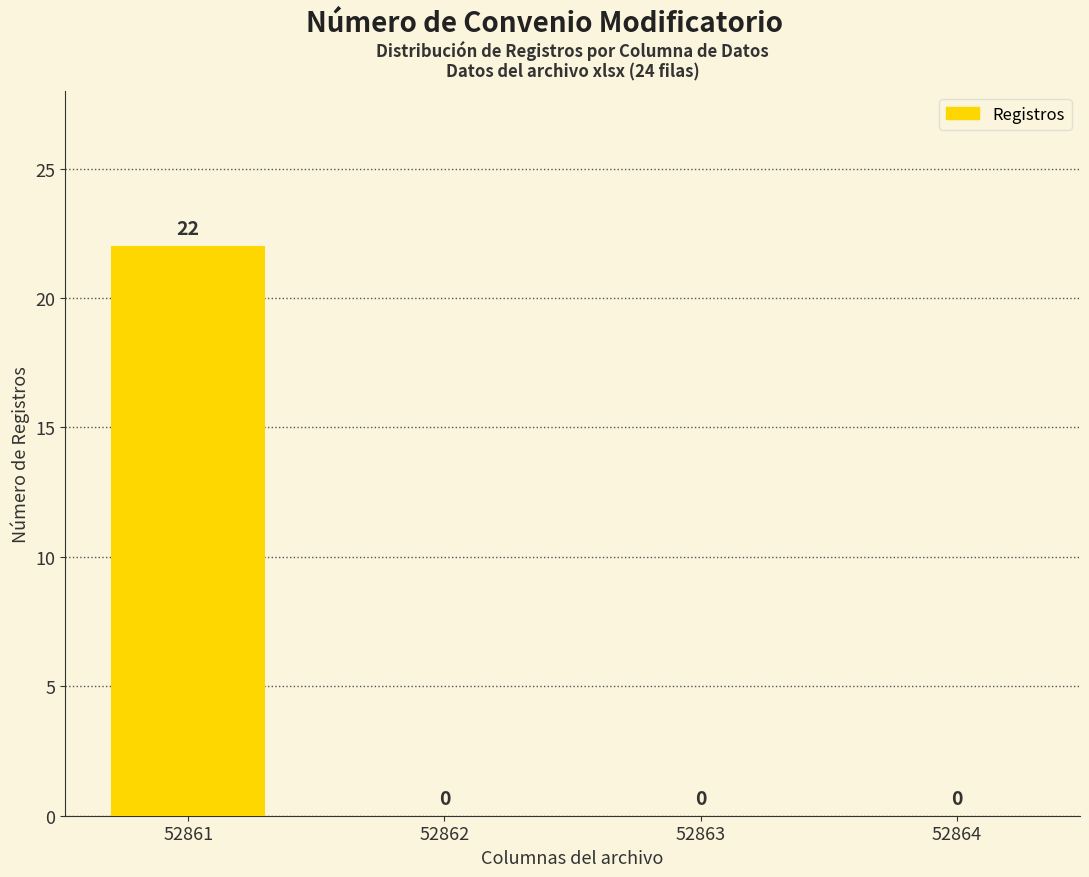

Reading right to left, what are all the values shown in this chart?

0	0	0	22